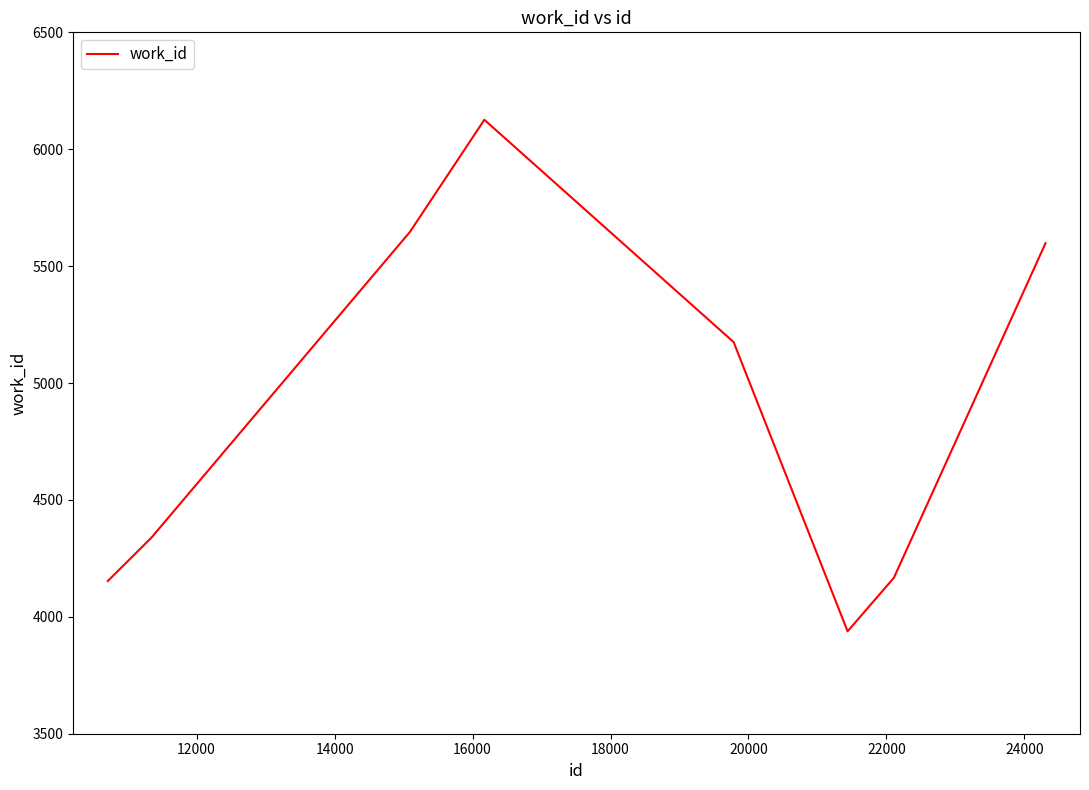

What is the minimum value shown in the chart?

3938